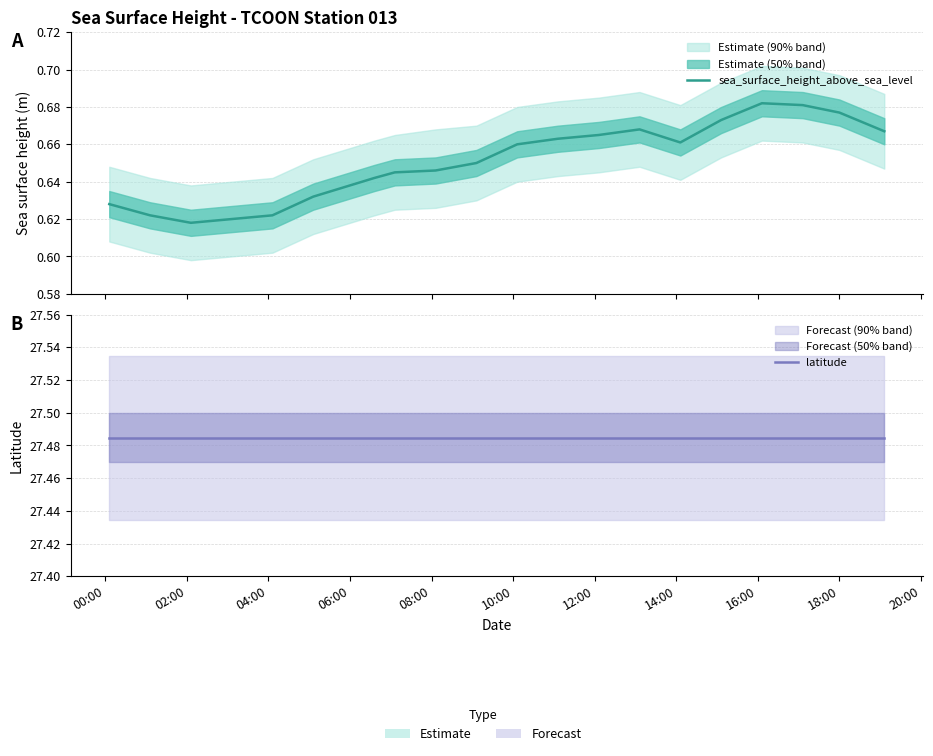

What are all the series names shown in the legend?

sea_surface_height_above_sea_level, latitude